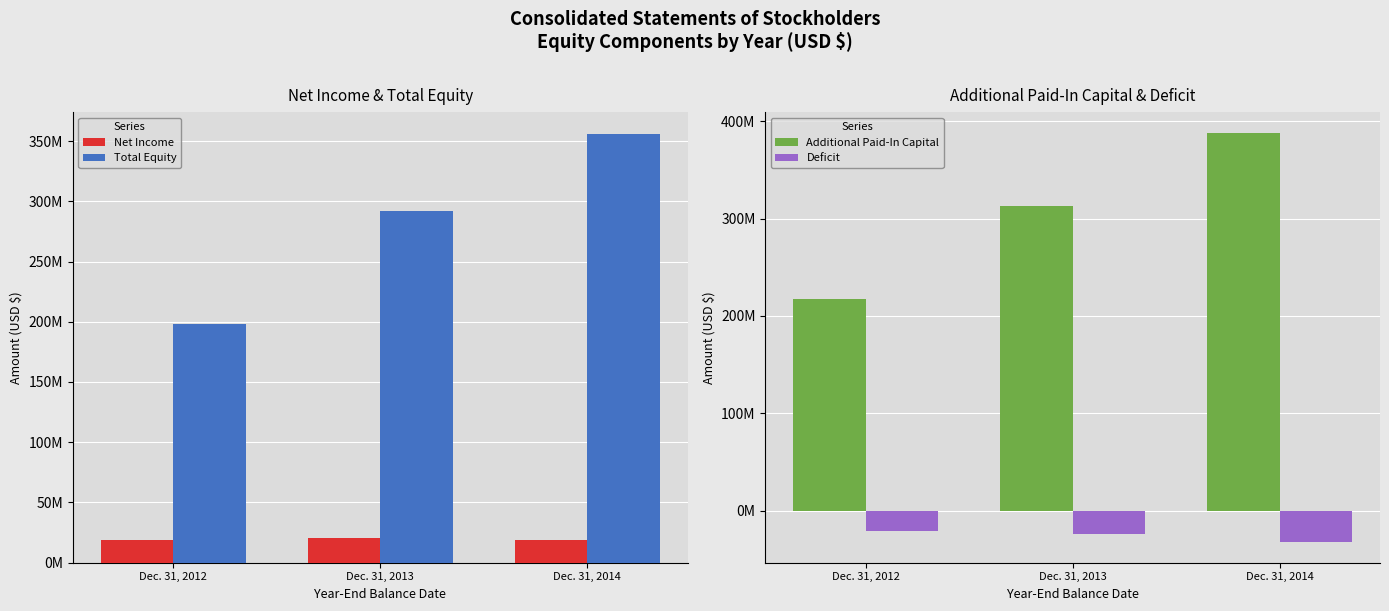

What is the average value of the Net Income series?

19235405